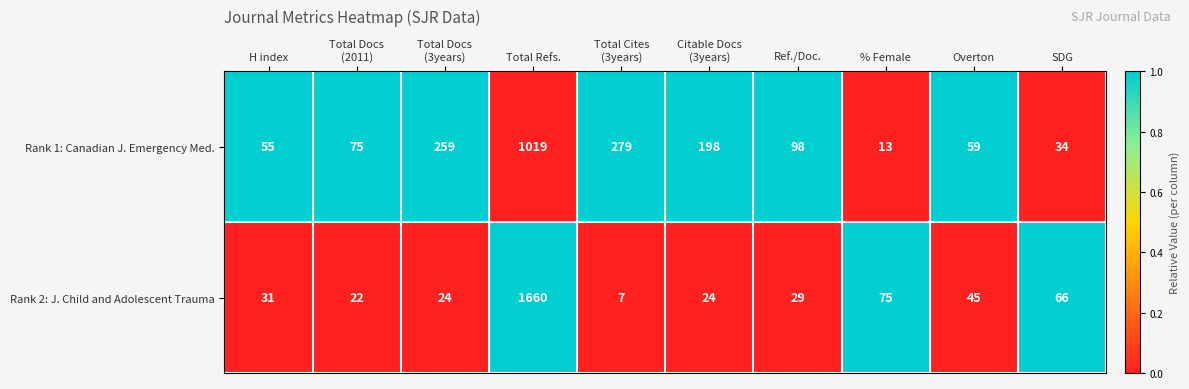

Reading right to left, what are all the values shown in this chart?

Rank 1: Canadian J. Emergency Med.: 34	59	13	98	198	279	1019	259	75	55
Rank 2: J. Child and Adolescent Trauma: 66	45	75	29	24	7	1660	24	22	31